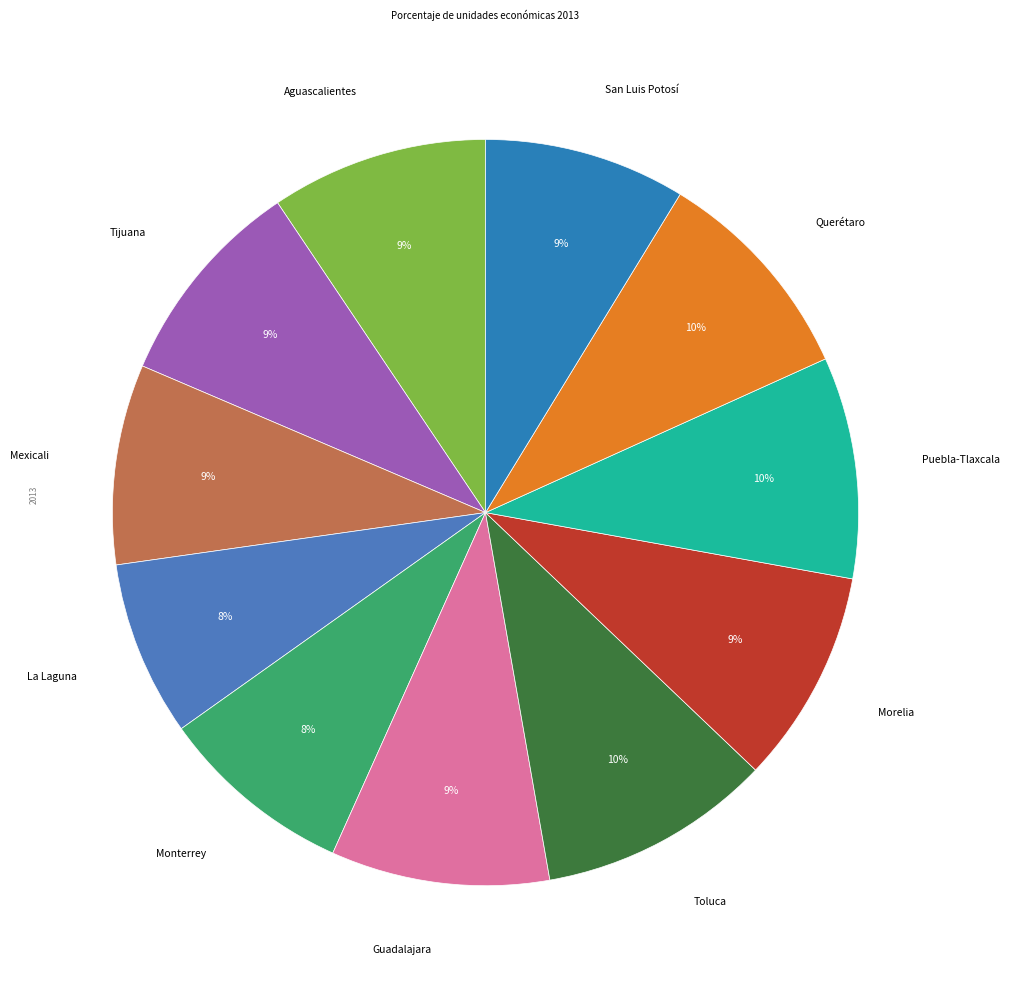

To the nearest percent, what portion does Querétaro represent?

10%